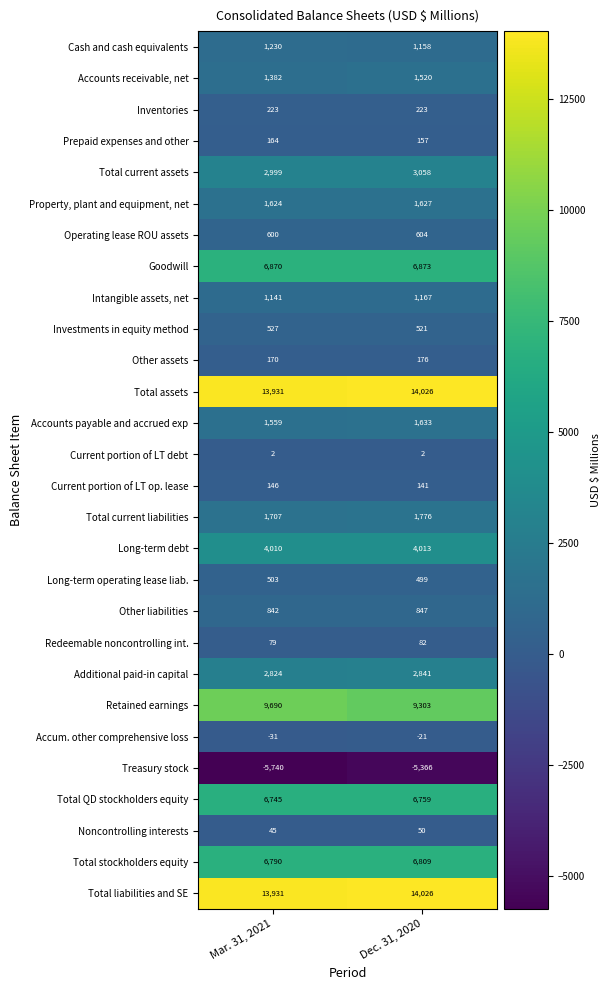

What is the greatest value displayed?

14026